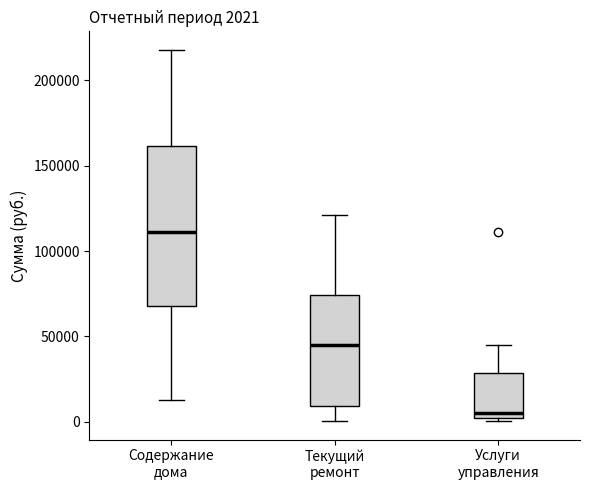

Which box is the tallest, from its lower edge to its upper edge?

Содержание дома